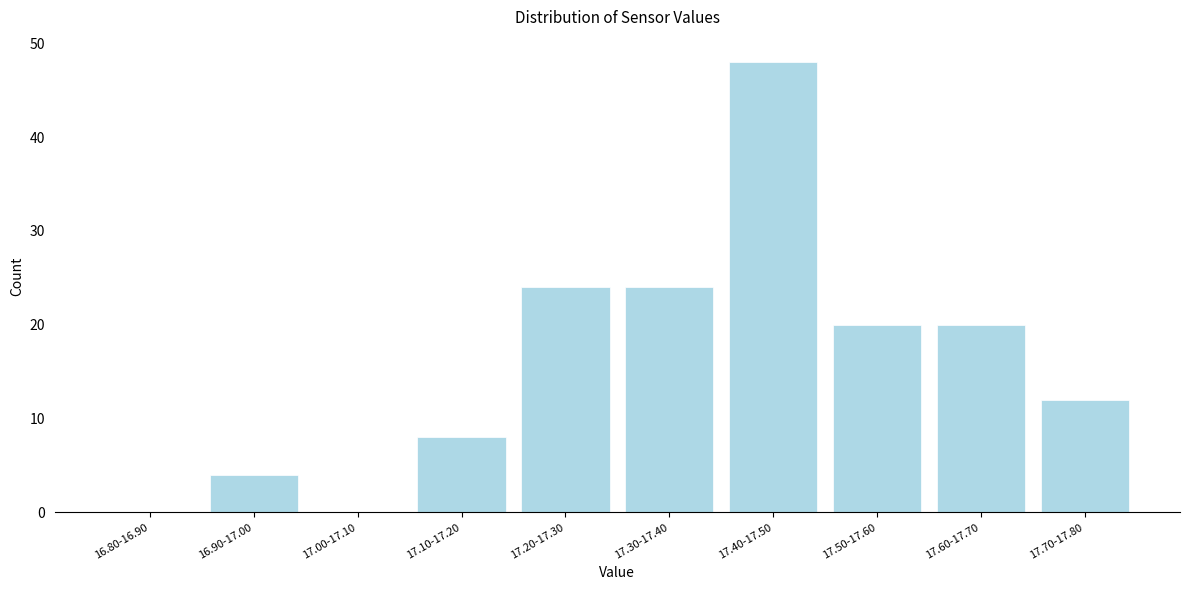

Reading right to left, extract all data points from this chart.

17.70-17.80=12	17.60-17.70=20	17.50-17.60=20	17.40-17.50=48	17.30-17.40=24	17.20-17.30=24	17.10-17.20=8	17.00-17.10=0	16.90-17.00=4	16.80-16.90=0